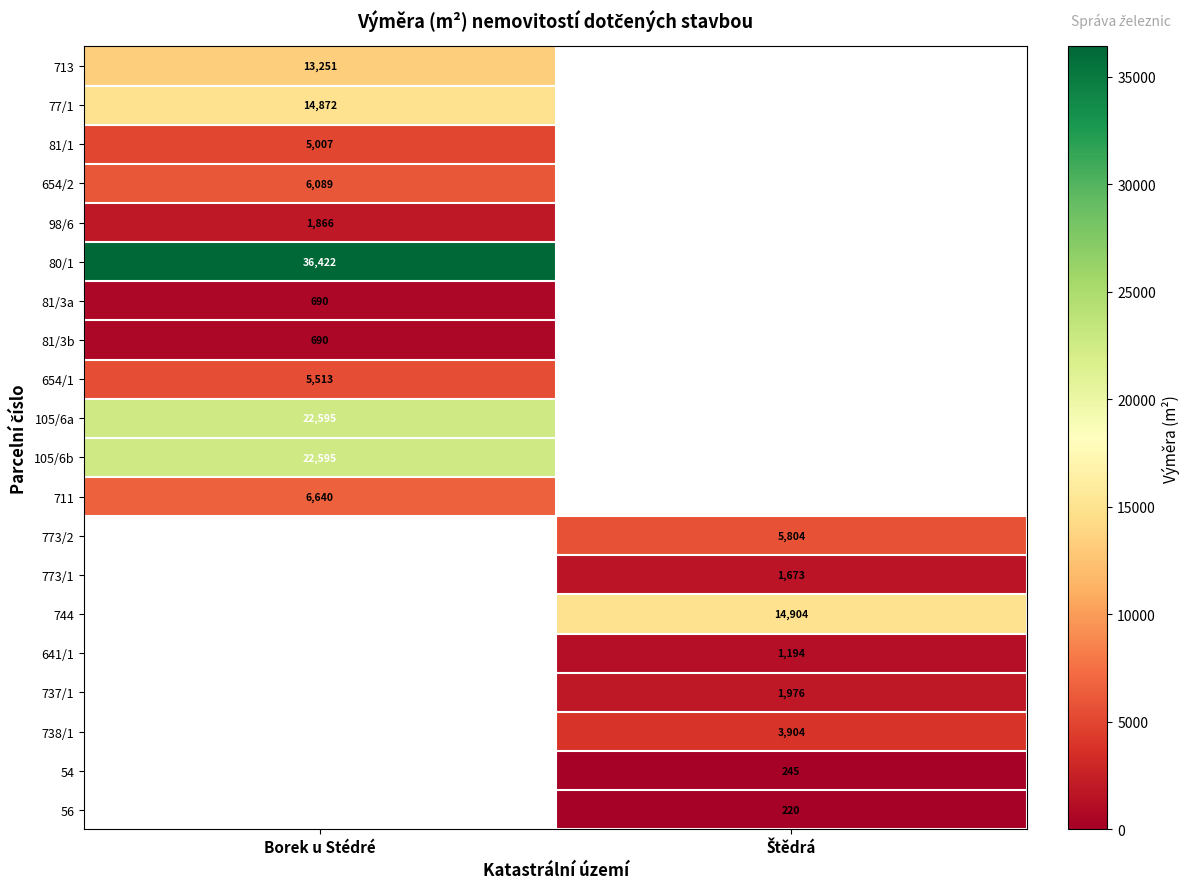

The value of 654/2 at Borek u Stédré is 6089. True or false?

True